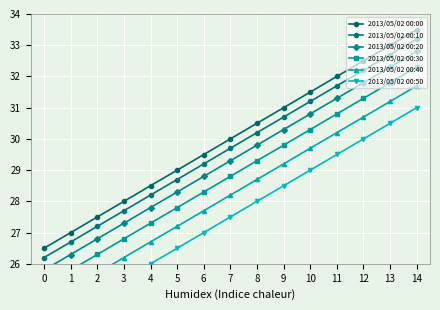

Reading left to right, extract all data points from this chart.

2013/05/02 00:00: 26.5	27.0	27.5	28.0	28.5	29.0	29.5	30.0	30.5	31.0	31.5	32.0	32.5	33.0	33.5
2013/05/02 00:10: 26.2	26.7	27.2	27.7	28.2	28.7	29.2	29.7	30.2	30.7	31.2	31.7	32.2	32.7	33.2
2013/05/02 00:20: 25.8	26.3	26.8	27.3	27.8	28.3	28.8	29.3	29.8	30.3	30.8	31.3	31.8	32.3	32.8
2013/05/02 00:30: 25.3	25.8	26.3	26.8	27.3	27.8	28.3	28.8	29.3	29.8	30.3	30.8	31.3	31.8	32.3
2013/05/02 00:40: 24.7	25.2	25.7	26.2	26.7	27.2	27.7	28.2	28.7	29.2	29.7	30.2	30.7	31.2	31.7
2013/05/02 00:50: 24.0	24.5	25.0	25.5	26.0	26.5	27.0	27.5	28.0	28.5	29.0	29.5	30.0	30.5	31.0